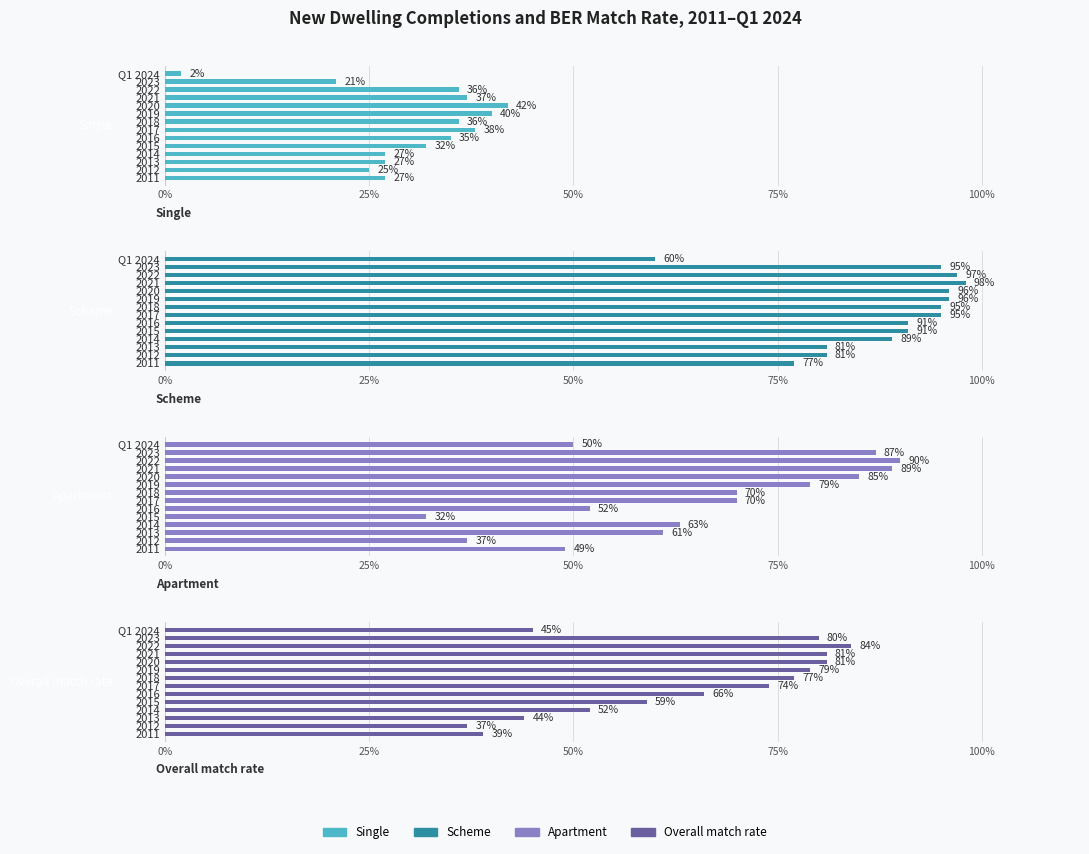

What is the maximum value shown in the chart?

1.0